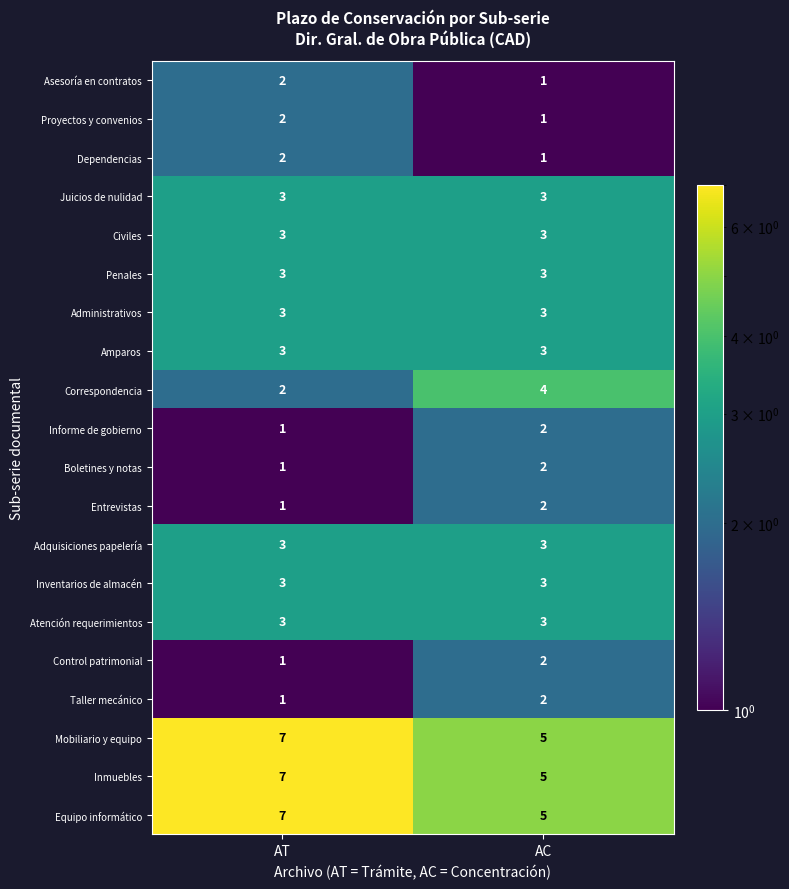

Which category has the highest value in the Mobiliario y equipo series?

AT